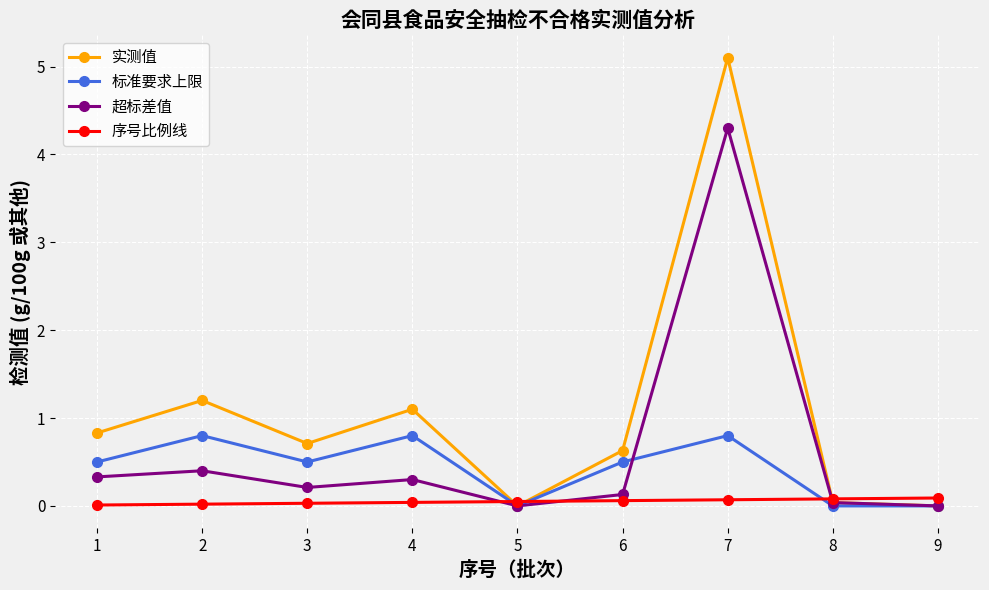

How many lines are shown in the chart?

4